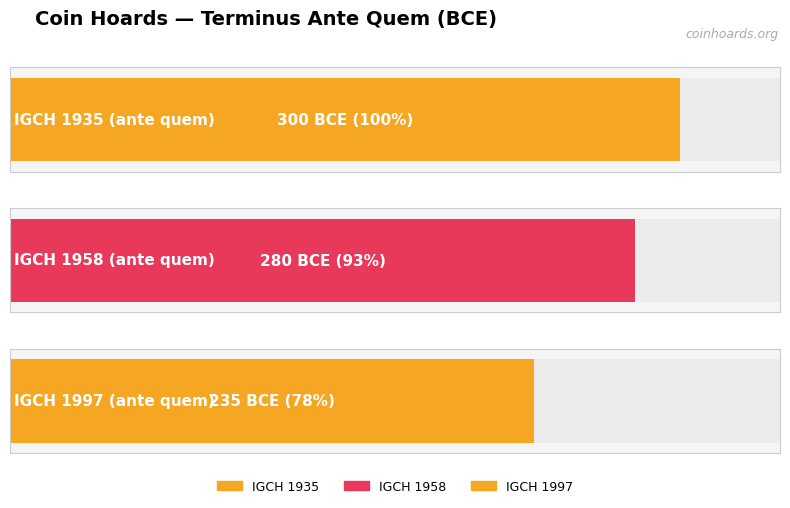

Reading left to right, list all the values displayed in this chart.

IGCH 1935=-300	IGCH 1958=-280	IGCH 1997=-235